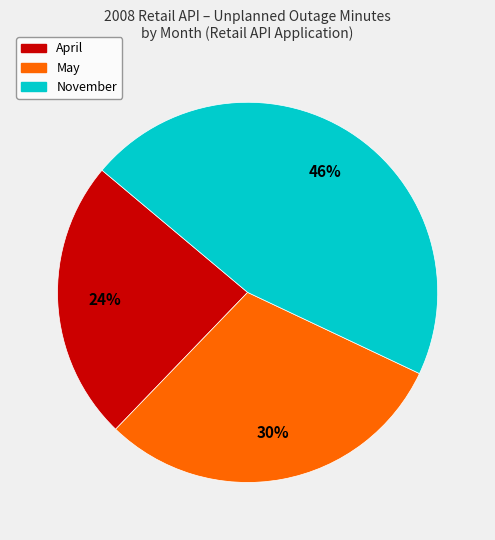

Is there any slice that represents more than half of the pie?

No